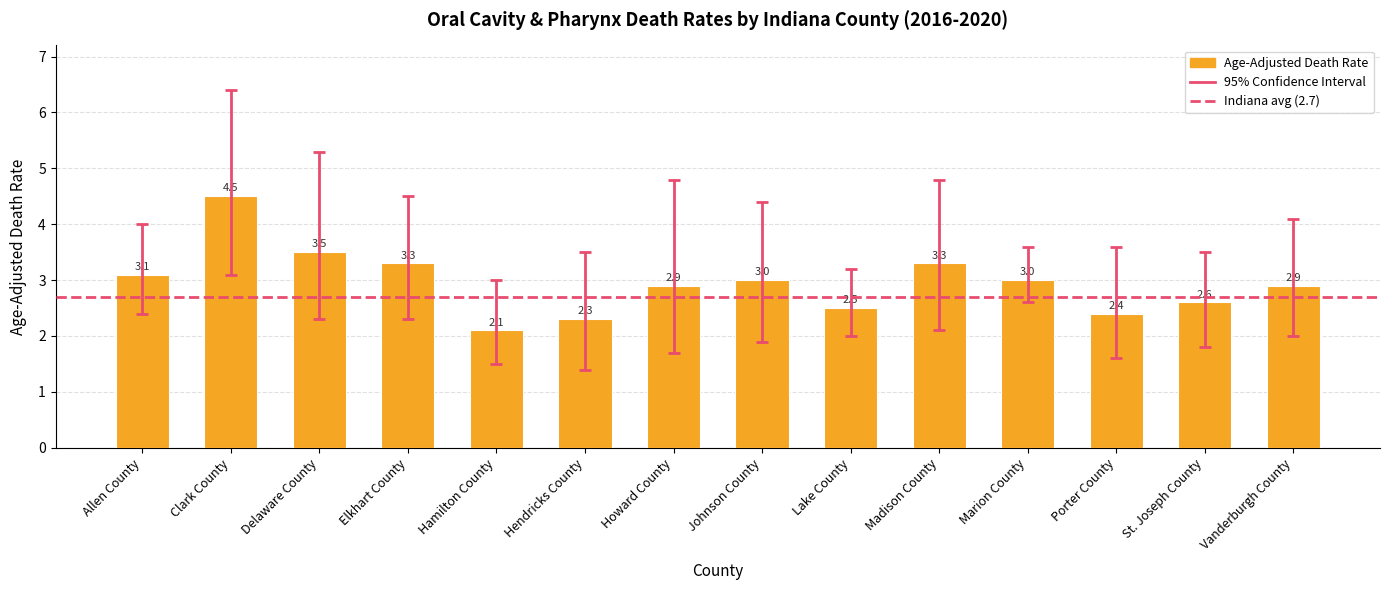

Count the number of categories in the chart.

14